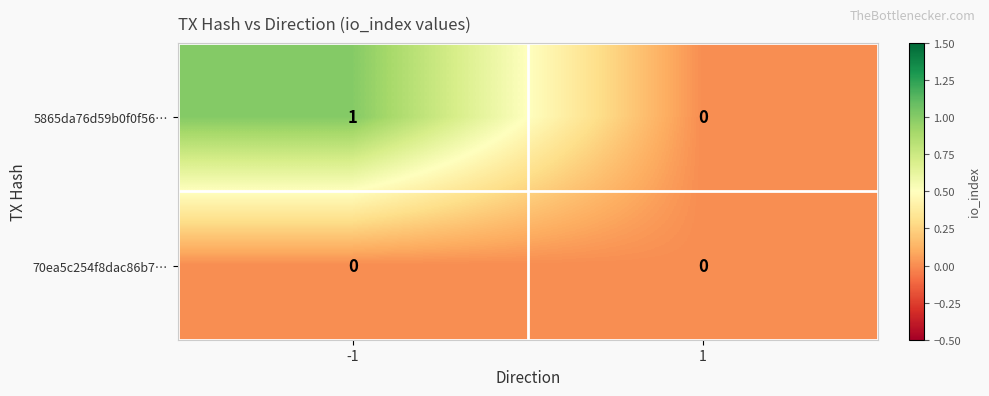

Between -1 and 1, which series saw the biggest shift?

5865da76d59b0f0f56…